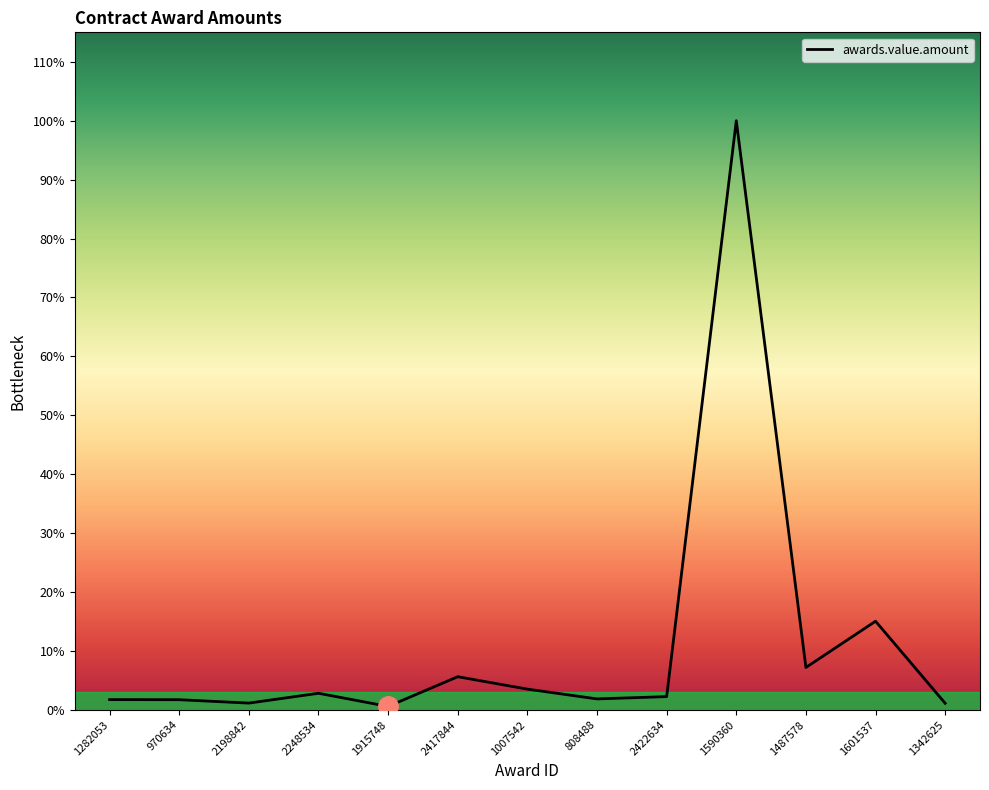

Is this an area chart (filled region under the line)?

Yes